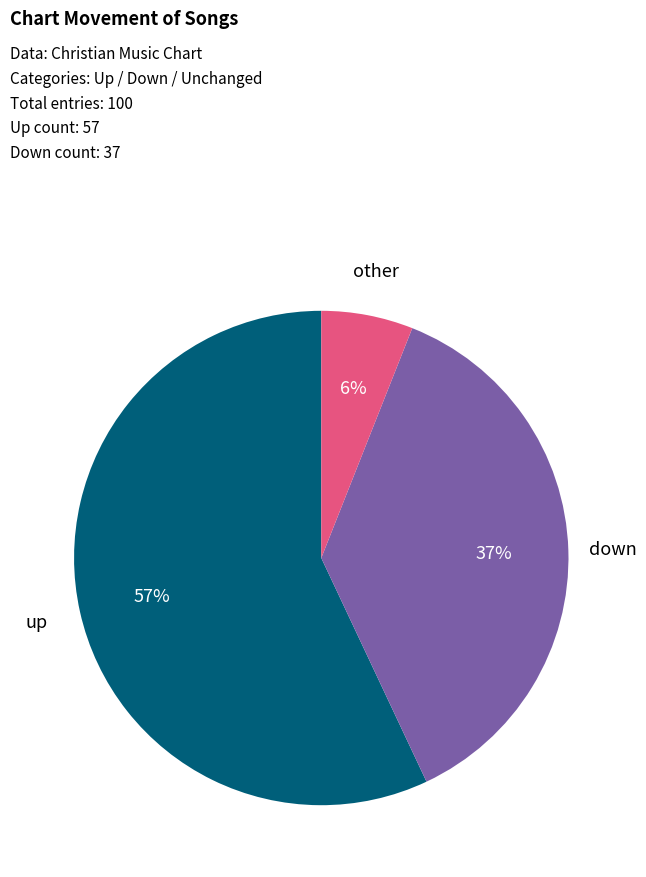

Does any single category account for the majority?

Yes